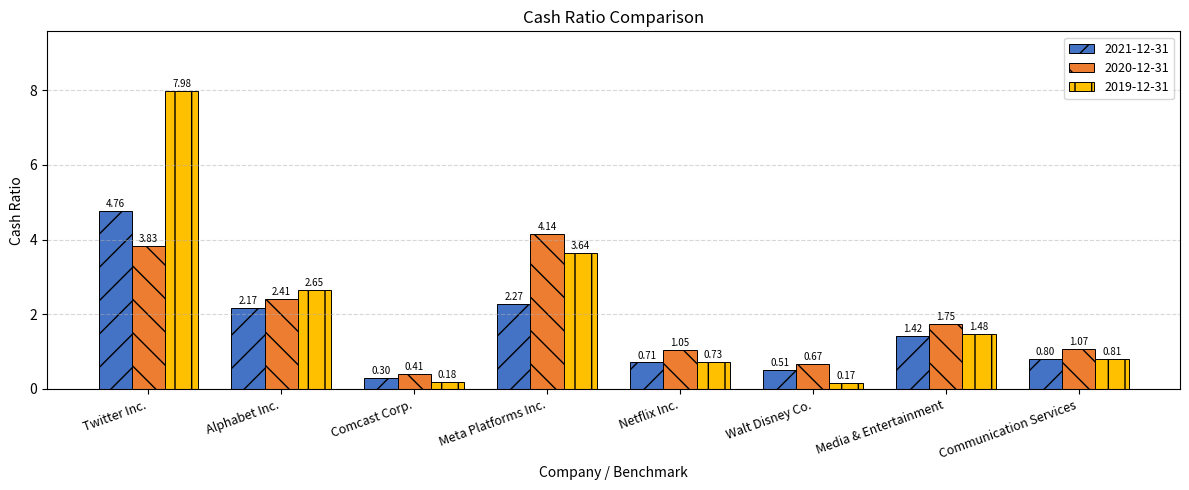

Which series has the widest spread of values?

2019-12-31